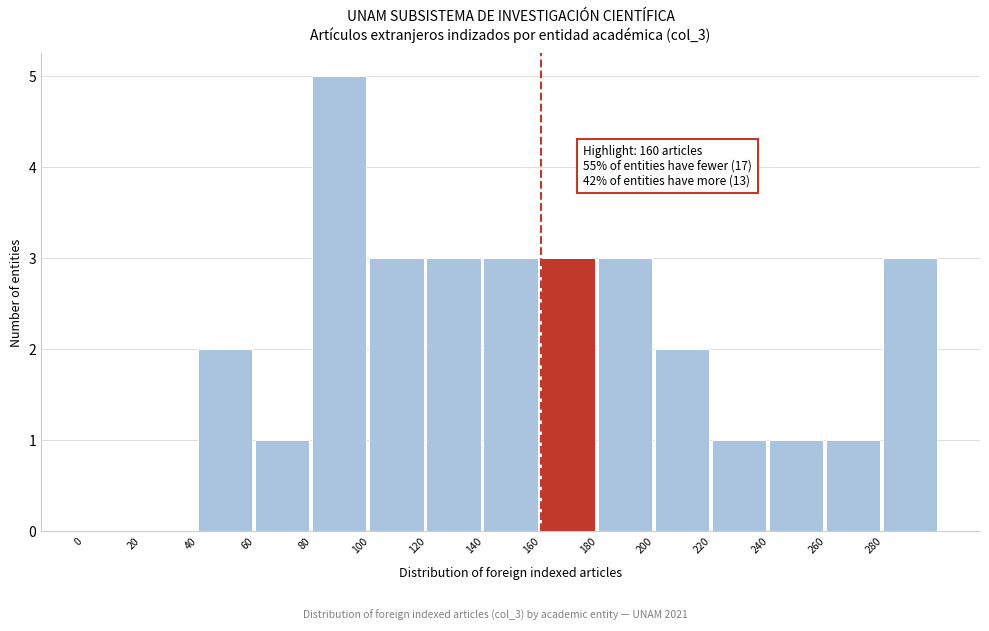

Which range on the x-axis has the tallest bar?

80 to 100